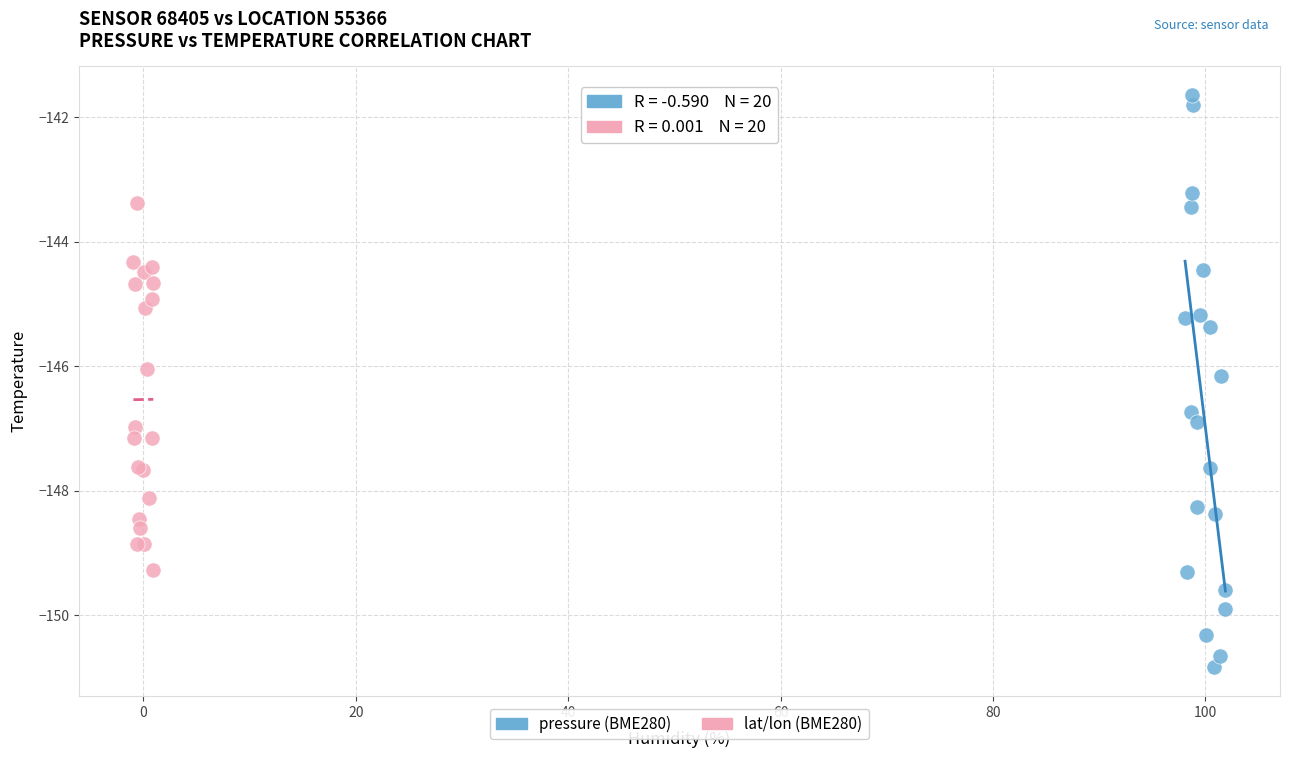

Which series contains the lowest Y value?

pressure (BME280)